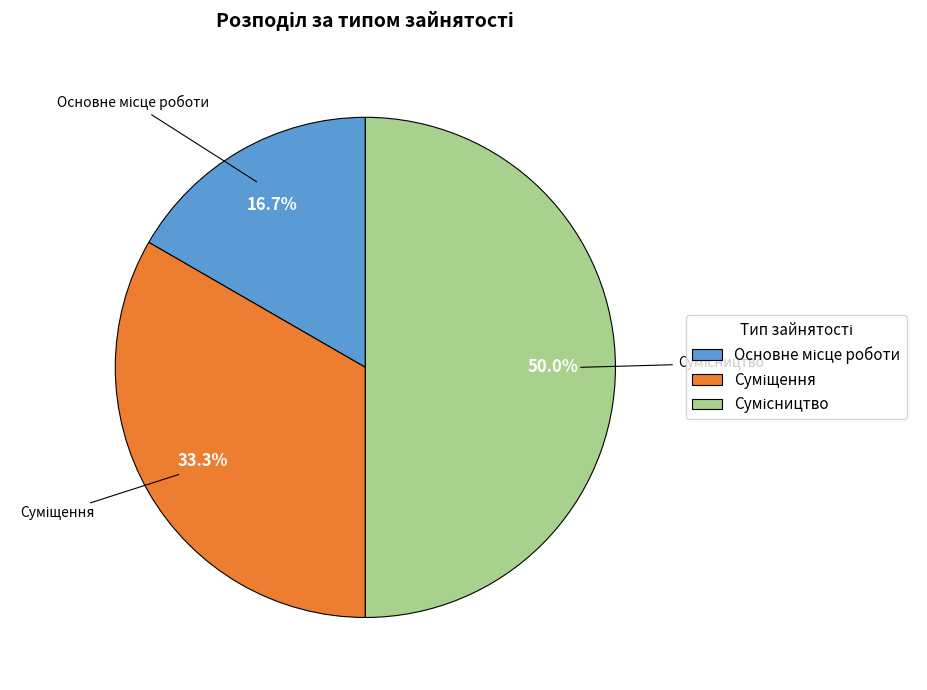

Count the number of slices in the pie.

3